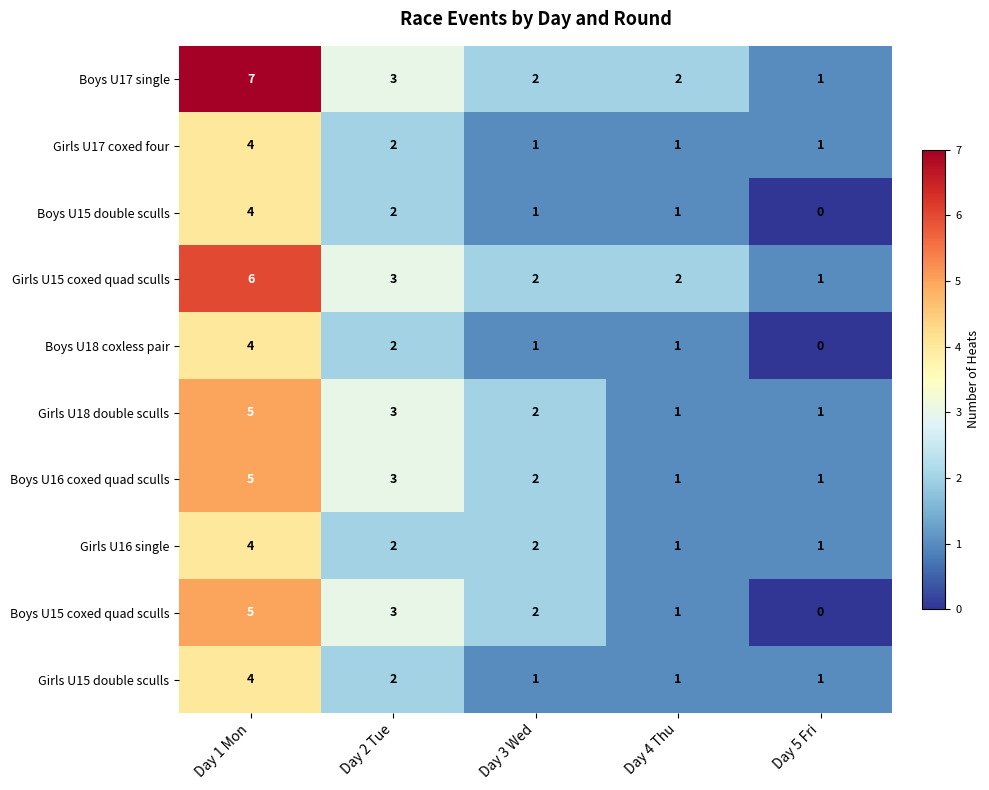

Where is Boys U18 coxless pair nearest to the value 2?

Day 2 Tue